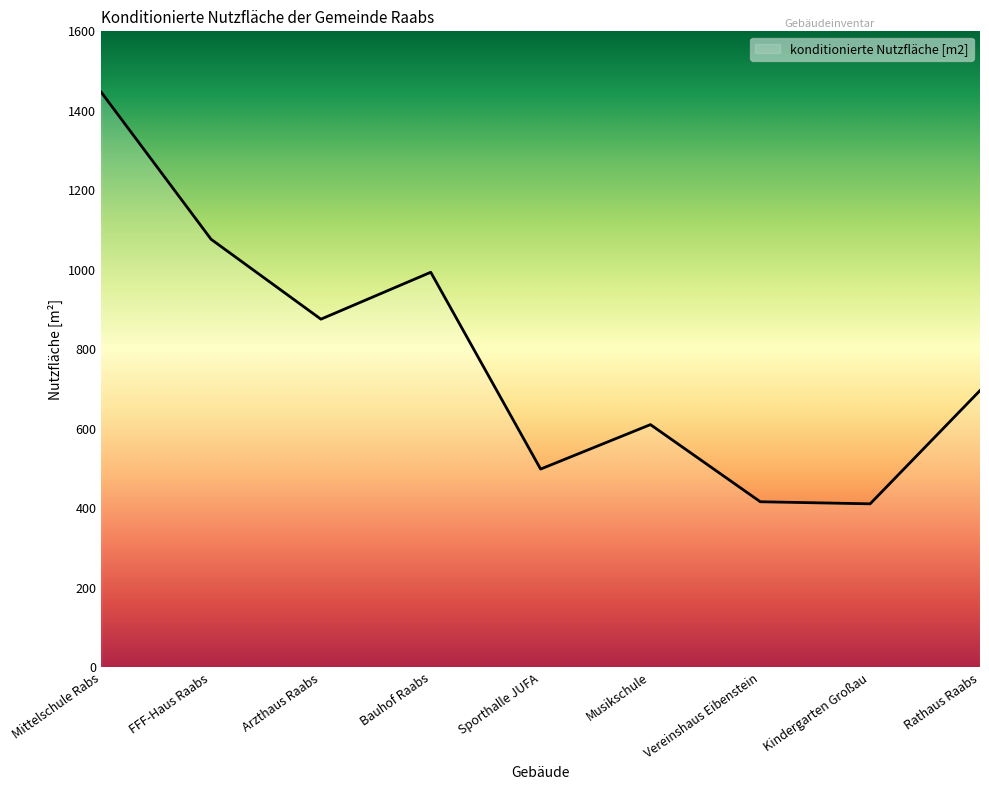

What is the smallest value displayed?

411.5